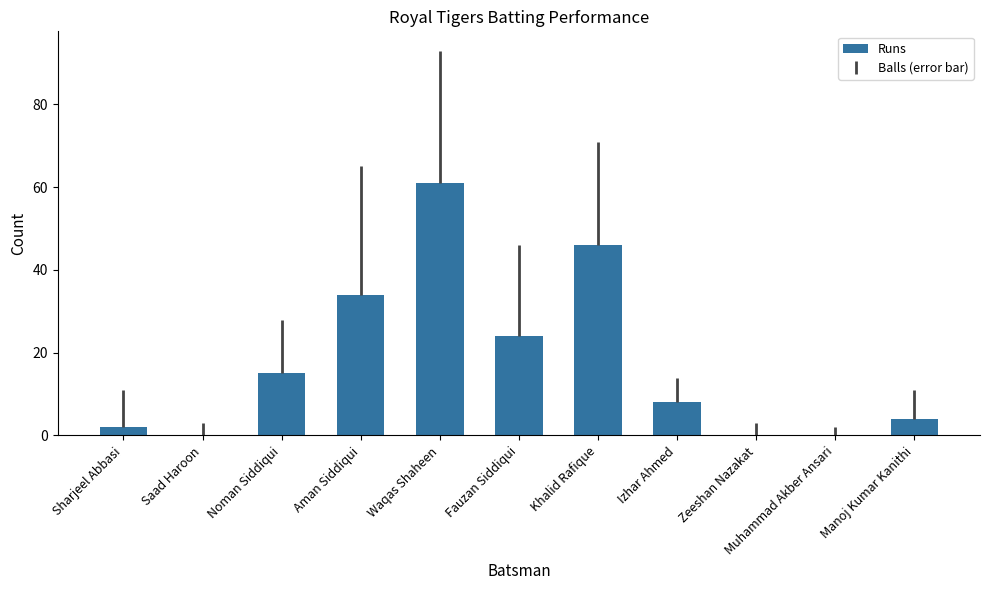

Is it true that the value at Izhar Ahmed is 8?

True